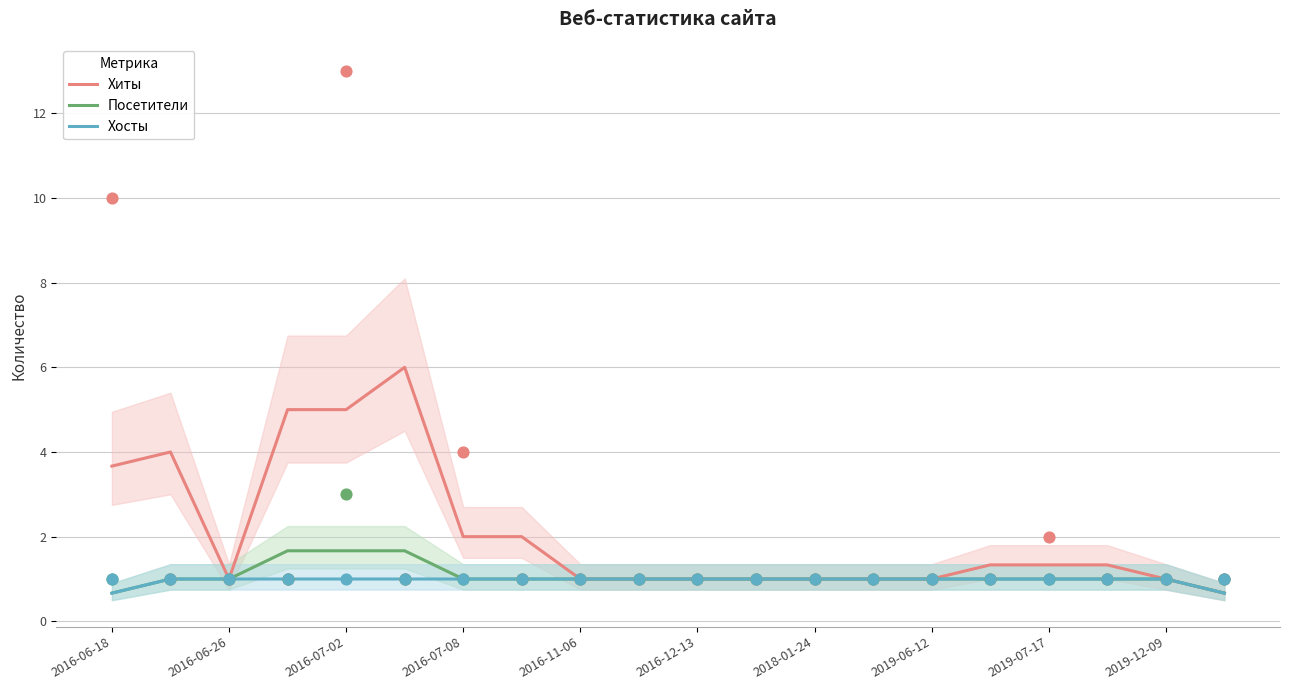

What are all the series names shown in the legend?

Хиты, Посетители, Хосты